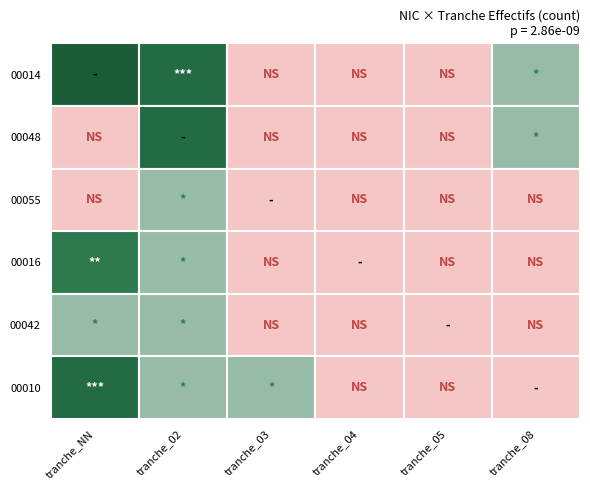

Count the number of categories in the chart.

6